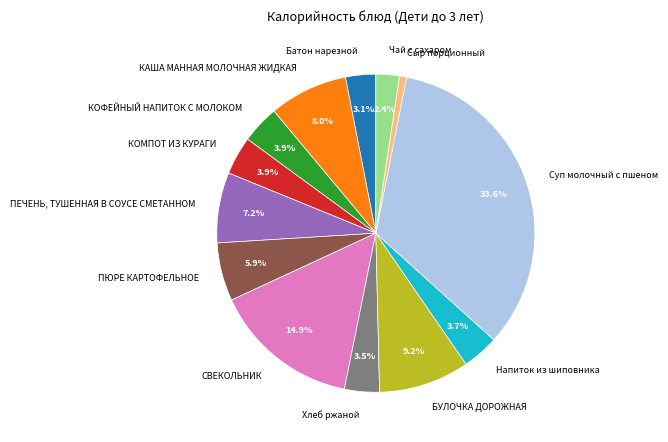

To the nearest percent, what is the average slice percentage?

8%